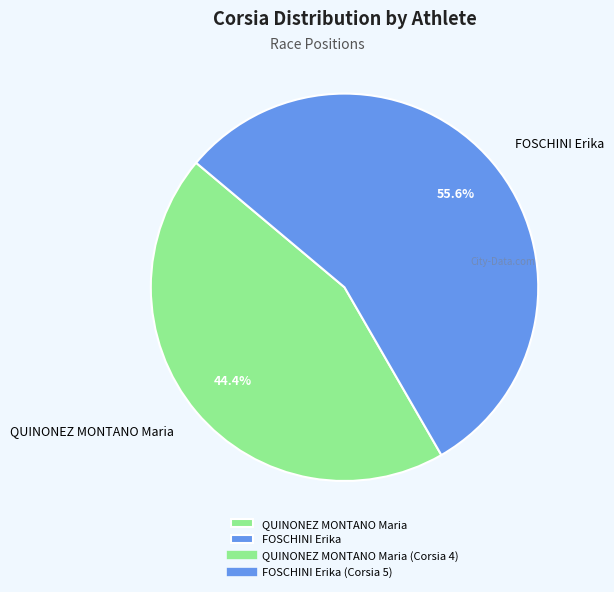

The QUINONEZ MONTANO Maria slice represents 44% of the pie. True or false?

True